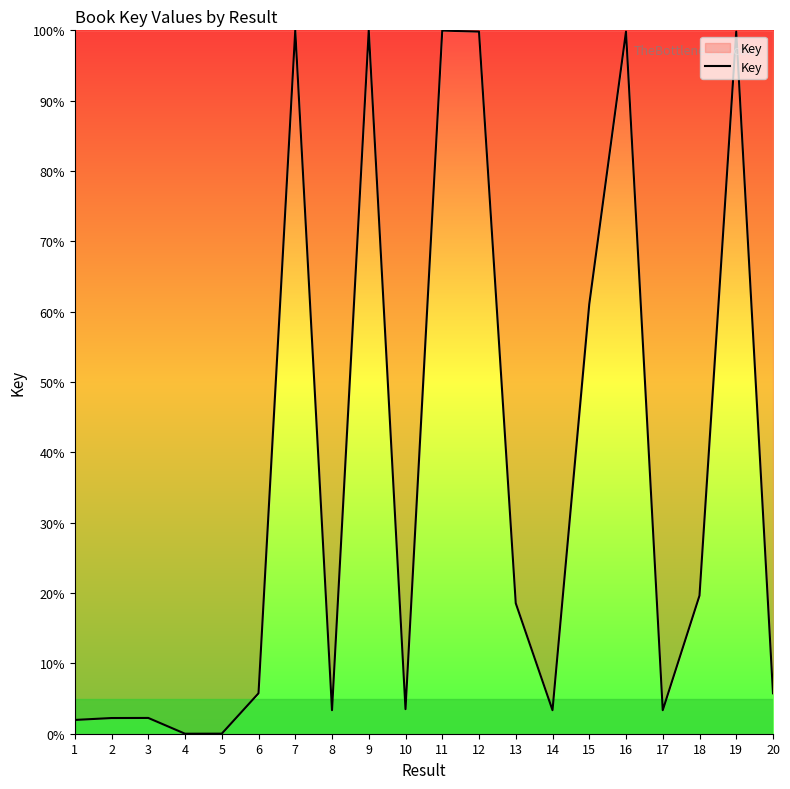

What is the greatest value displayed?

100.0